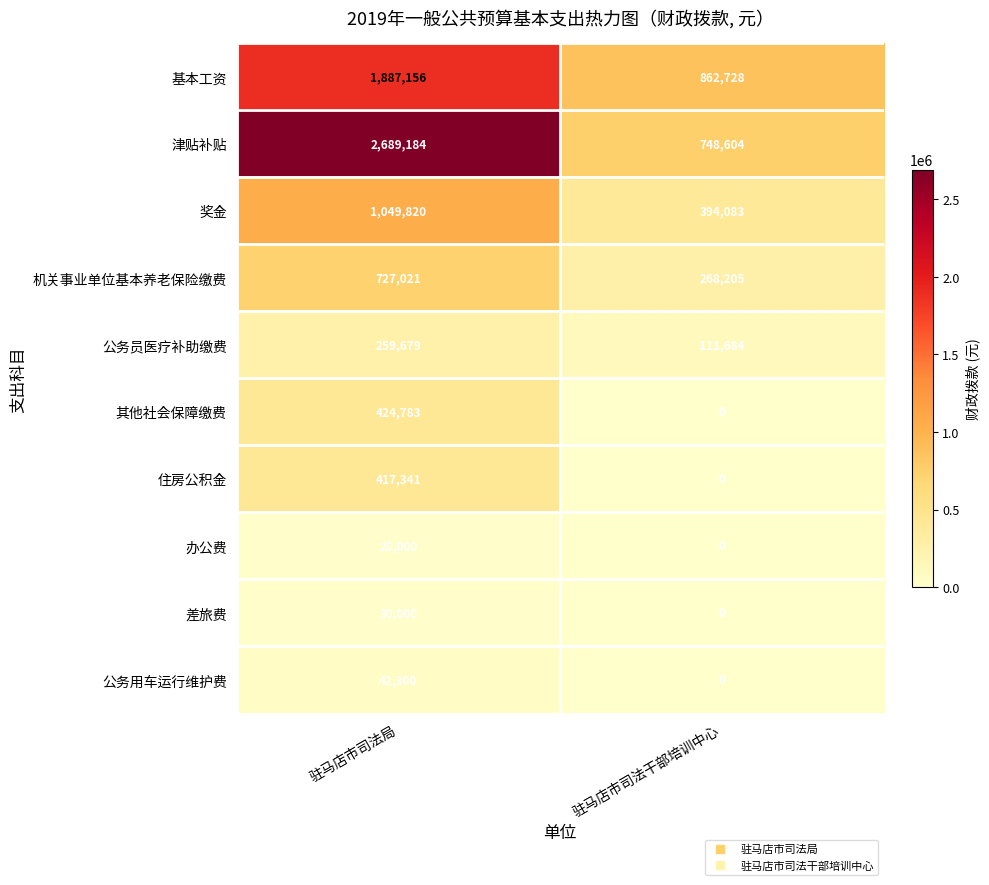

List the series in order of their peak value, highest first.

津贴补贴, 基本工资, 奖金, 机关事业单位基本养老保险缴费, 其他社会保障缴费, 住房公积金, 公务员医疗补助缴费, 公务用车运行维护费, 差旅费, 办公费